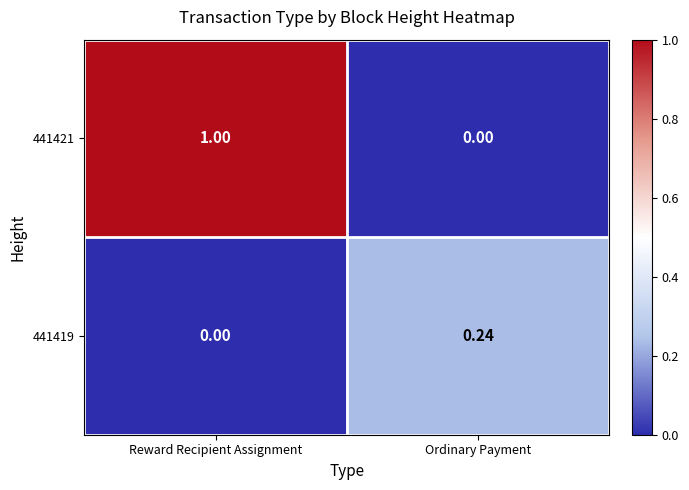

Rank the categories by 441419 value from lowest to highest.

Reward Recipient Assignment, Ordinary Payment